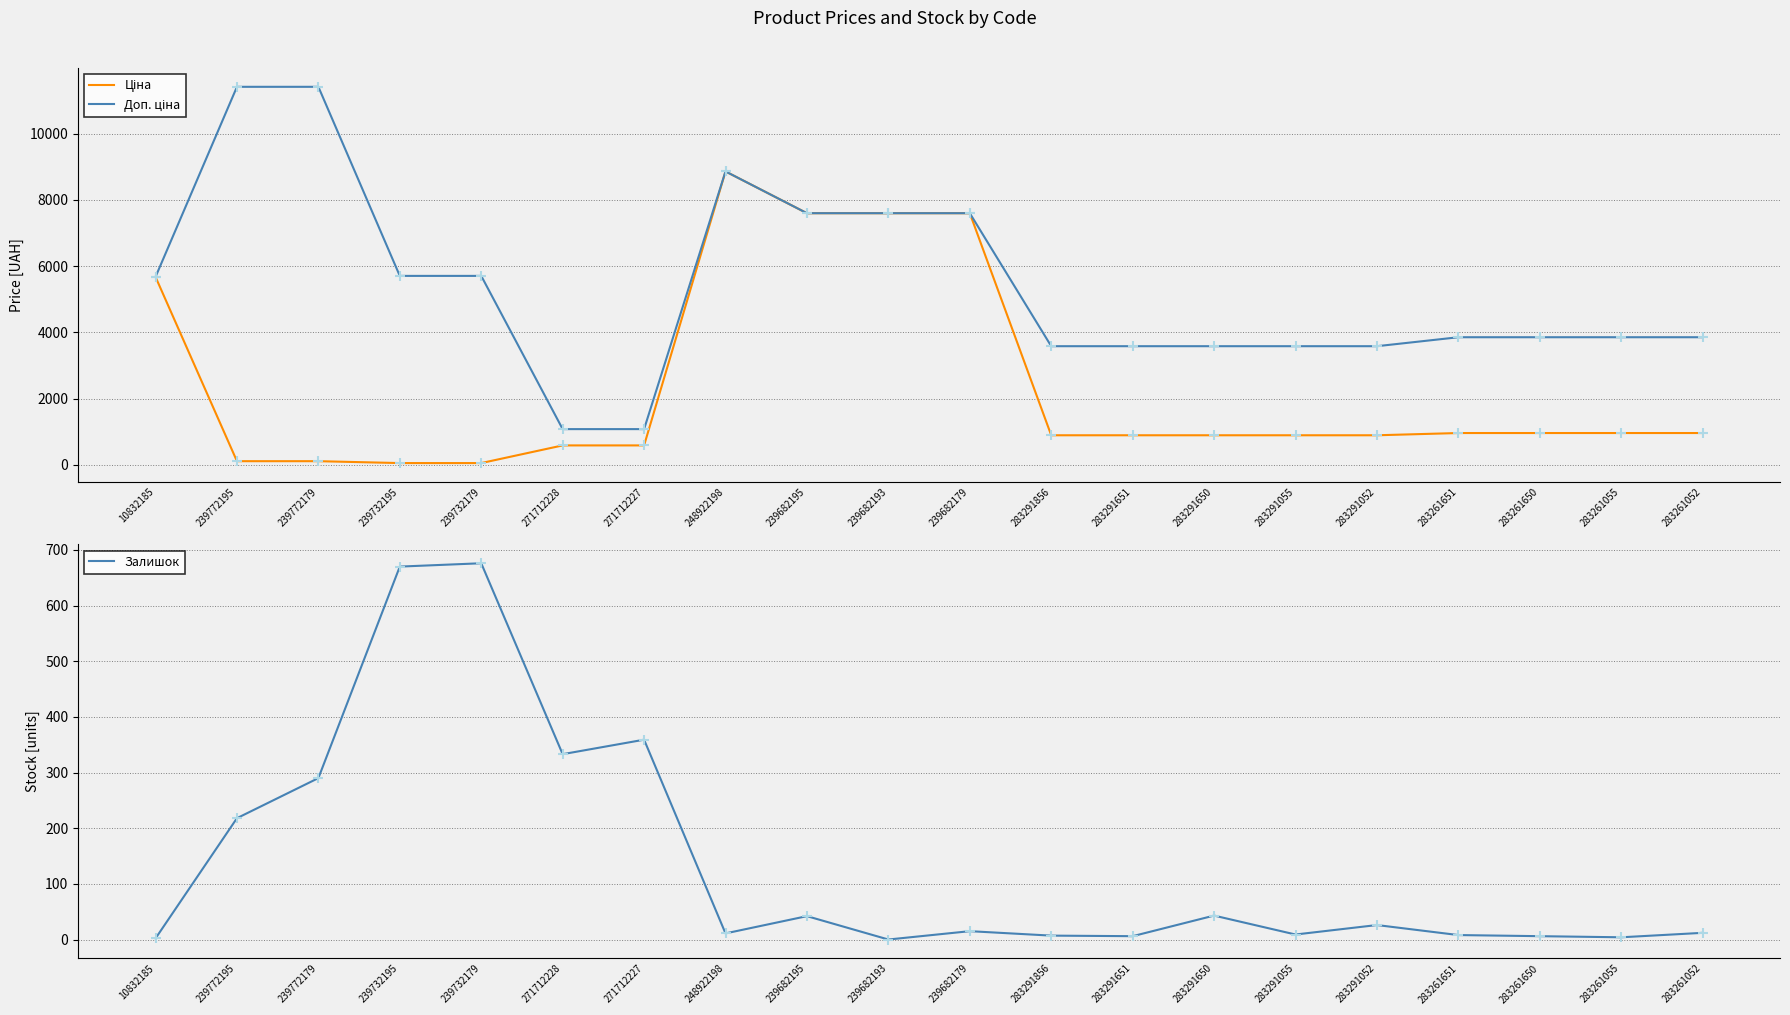

What is the total value across all series at 283261052?

4829.6